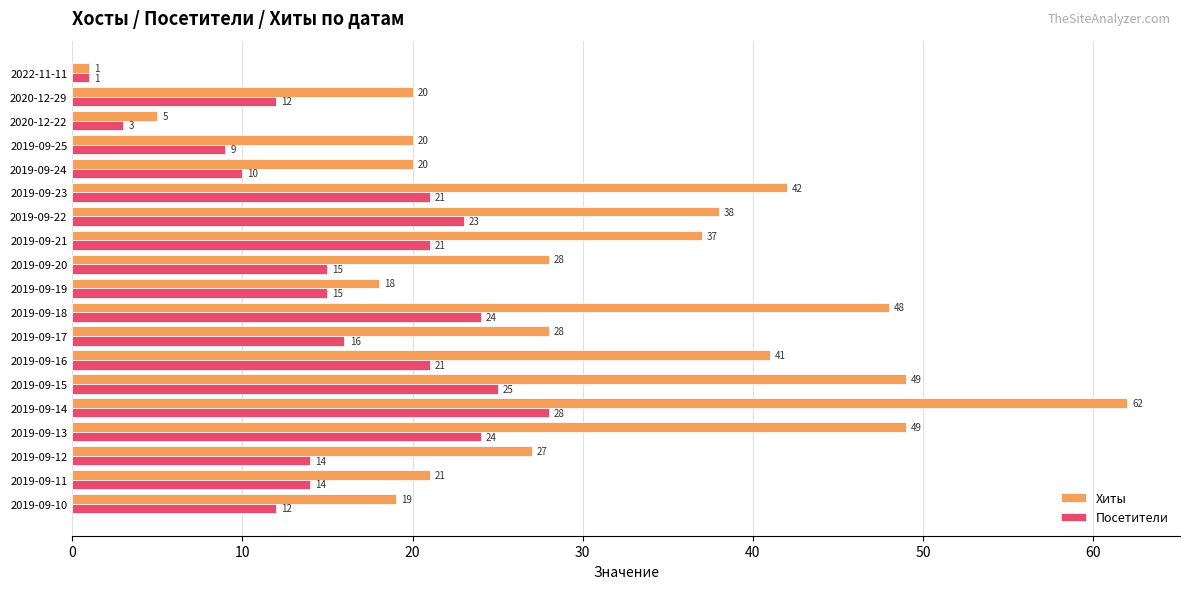

What is the difference between the highest and lowest values at 2019-09-13?

25